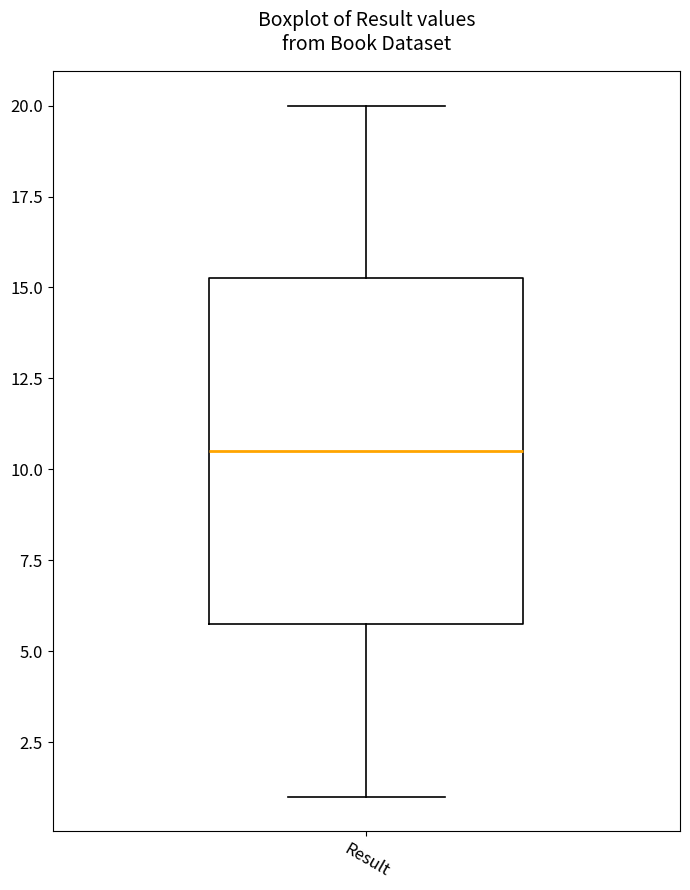

Where does the lower whisker of the box for Result end on the y-axis? The values are not printed on the chart, so give them approximately, as read against the axis.

1.0